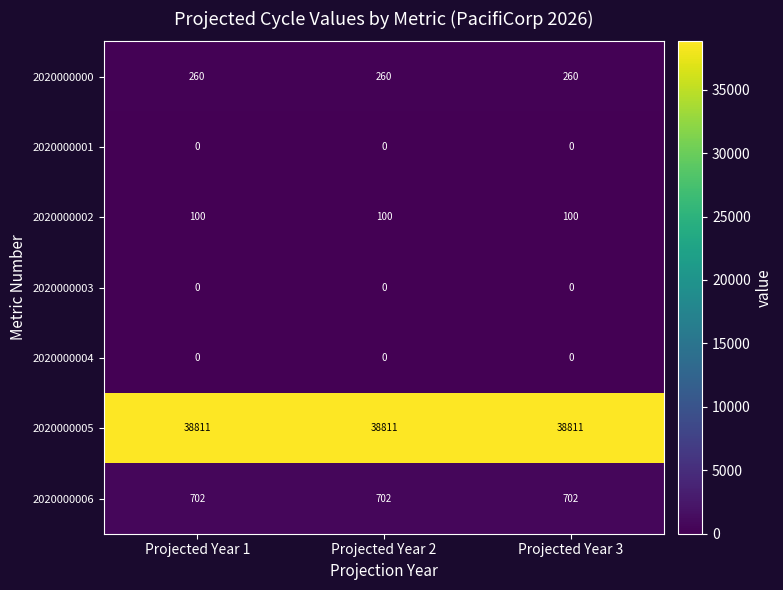

What is the spread (max minus min) of values at Projected Year 1?

38811